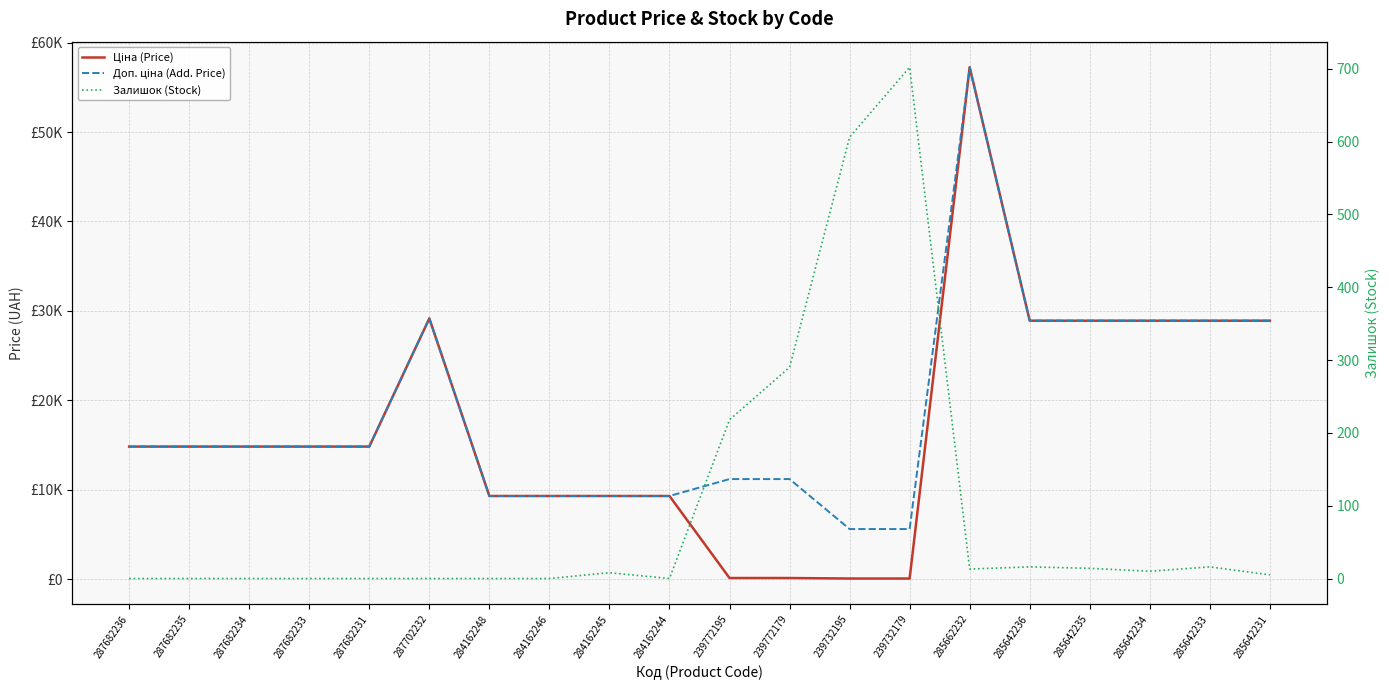

True or false: Залишок (Stock) and Доп. ціна (Add. Price) intersect in this chart.

False